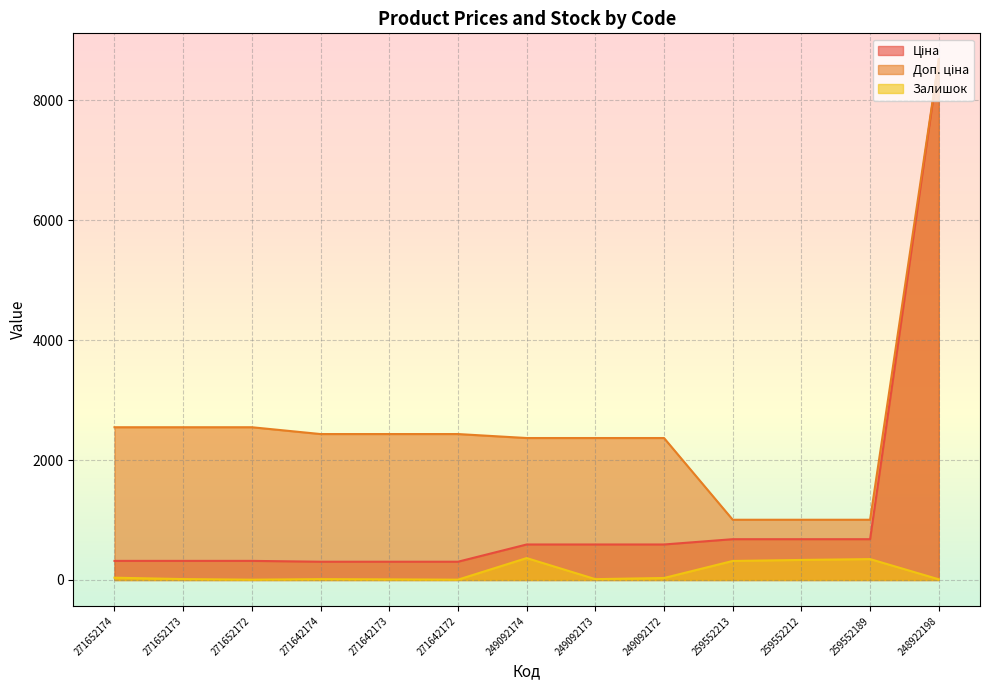

Which label corresponds to the largest value in the chart?

248922198